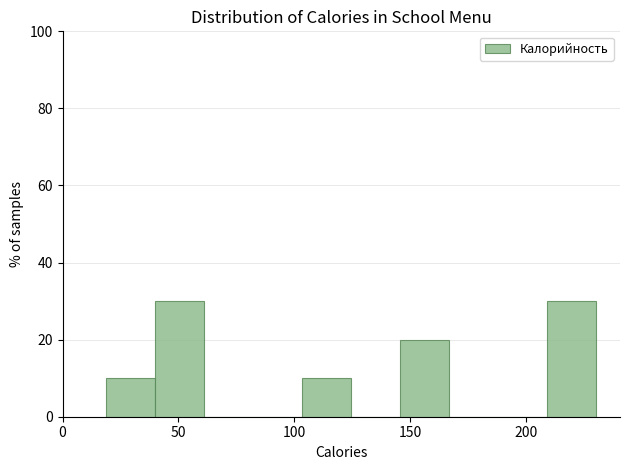

Reading left to right, transcribe this chart: for each bar, give the range it covers on the x-axis and its height. Neither the bar edges nor the heights are printed on the chart, so give them approximately, as read against the axes.

20 to 40: 10
40 to 60: 30
60 to 80: 0
80 to 105: 0
105 to 125: 10
125 to 145: 0
145 to 165: 20
165 to 190: 0
190 to 210: 0
210 to 230: 30